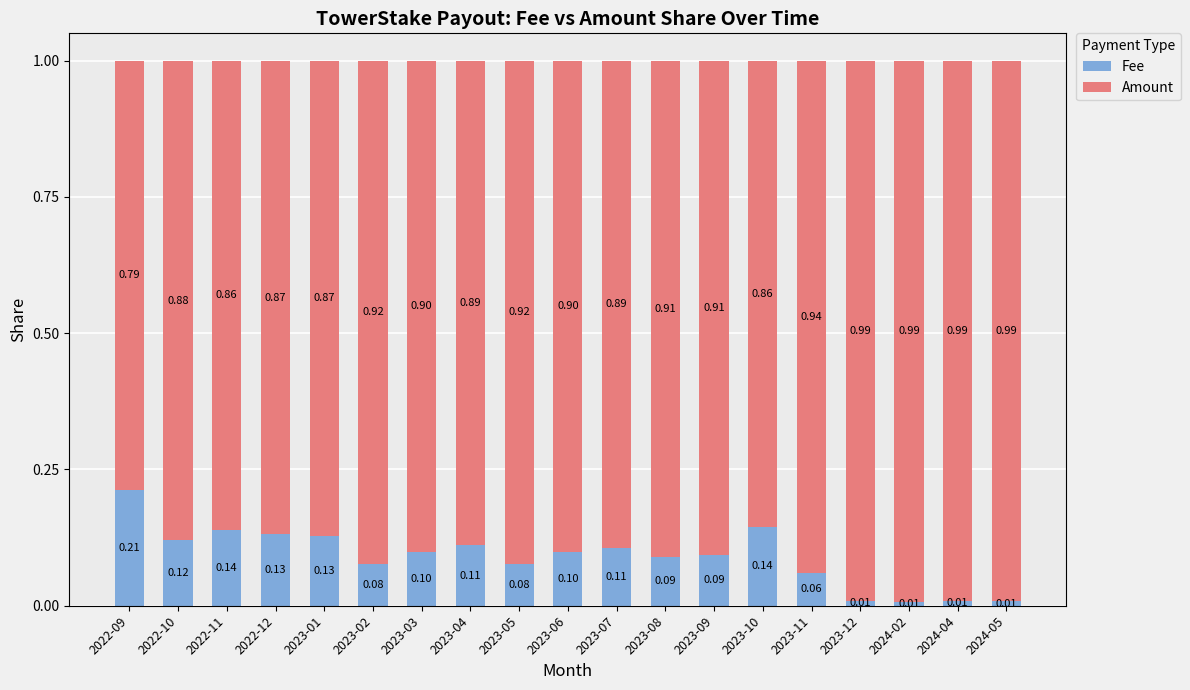

What are all the series names shown in the legend?

Fee, Amount